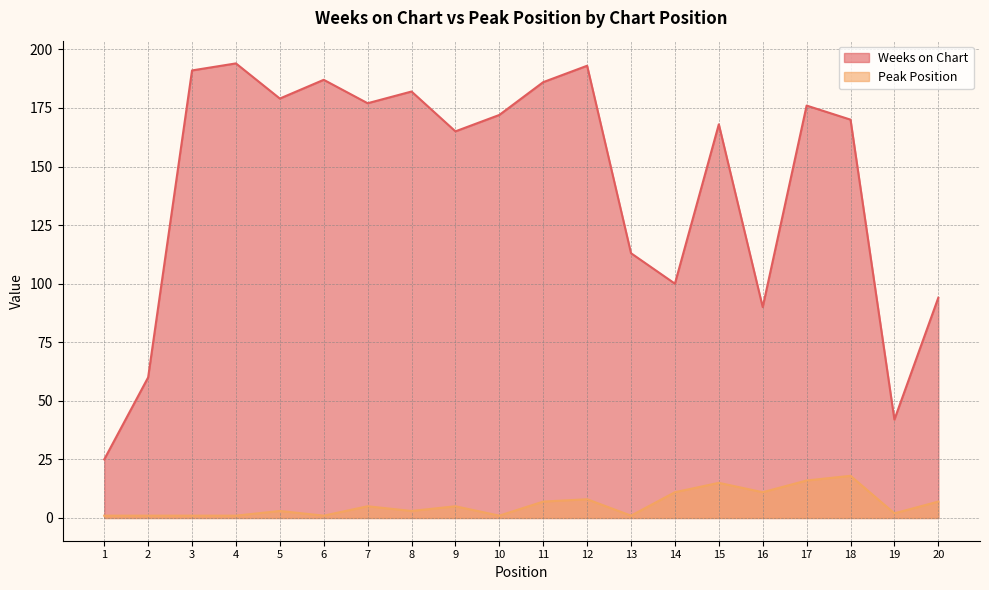

Reading left to right, list all the values displayed in this chart.

Weeks on Chart: 25	60	191	194	179	187	177	182	165	172	186	193	113	100	168	90	176	170	42	94
Peak Position: 1	1	1	1	3	1	5	3	5	1	7	8	1	11	15	11	16	18	2	7